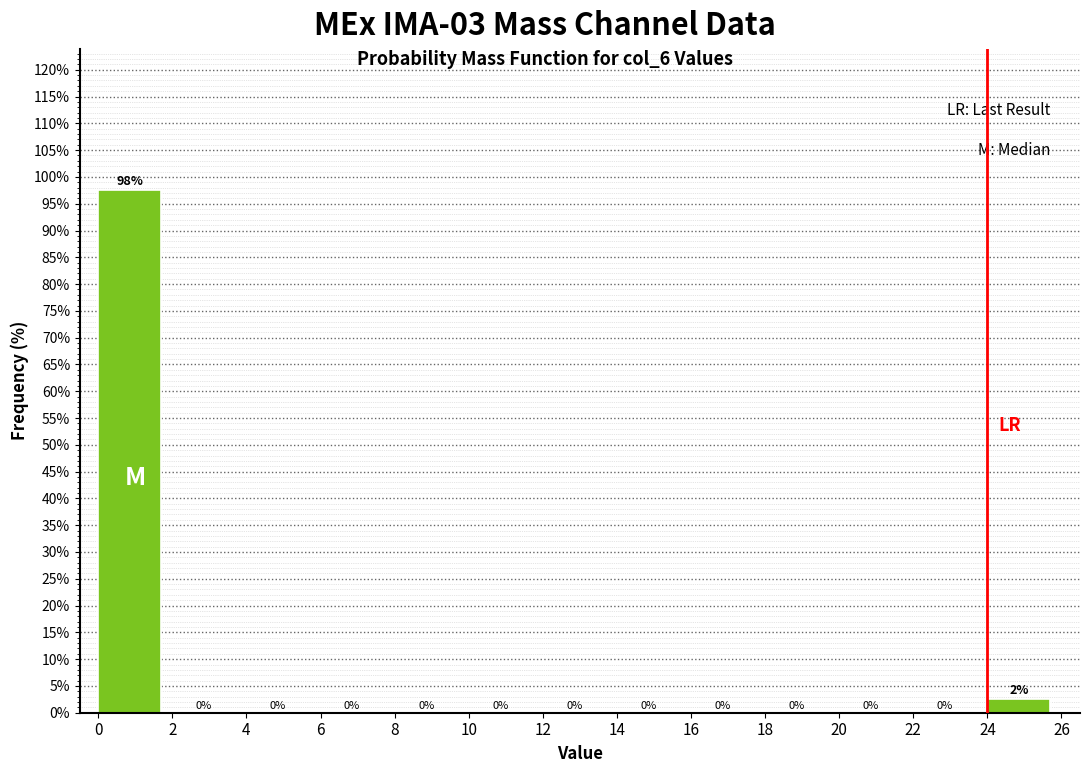

Over which range of the x-axis is the bar tallest?

0 to 2